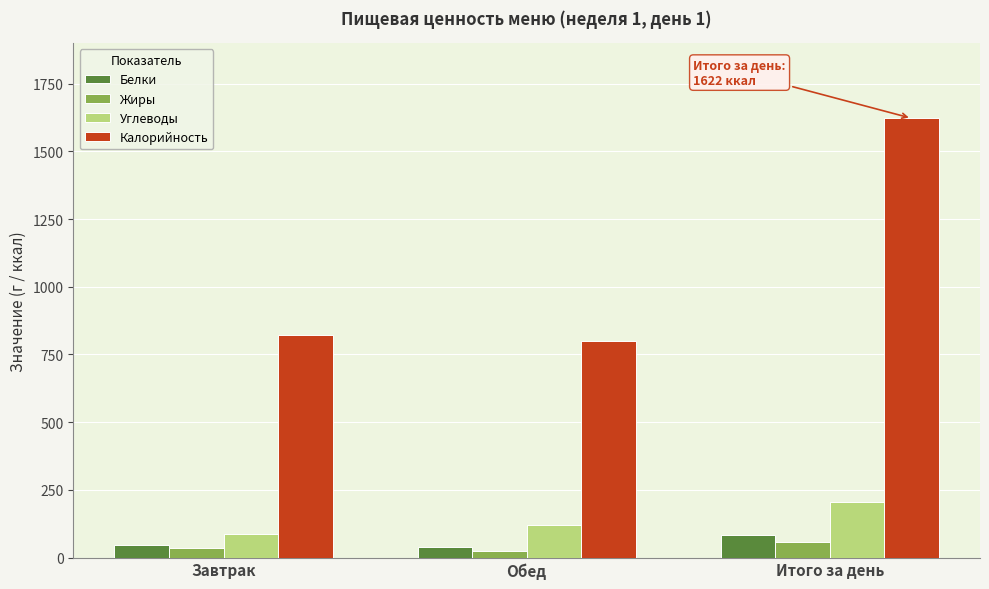

Which series has the largest range (max minus min)?

Калорийность